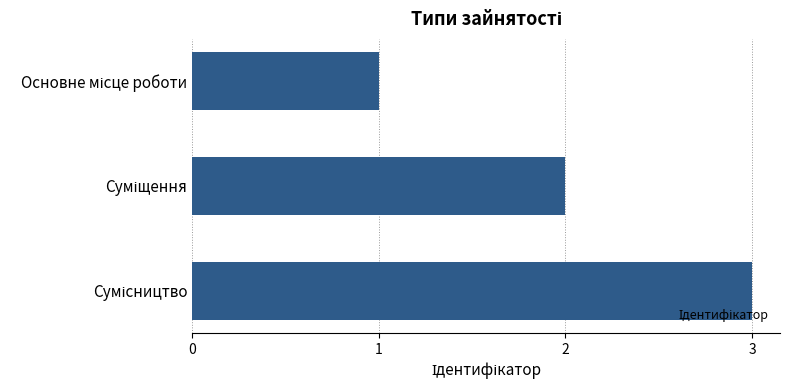

What is the greatest value displayed?

3